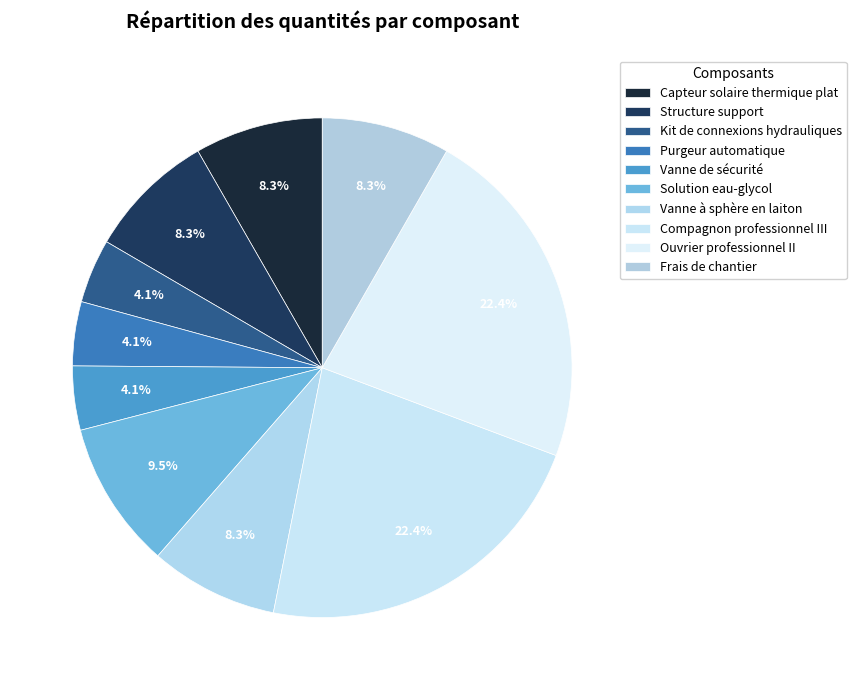

Between Structure support and Capteur solaire thermique plat, which is larger?

Structure support